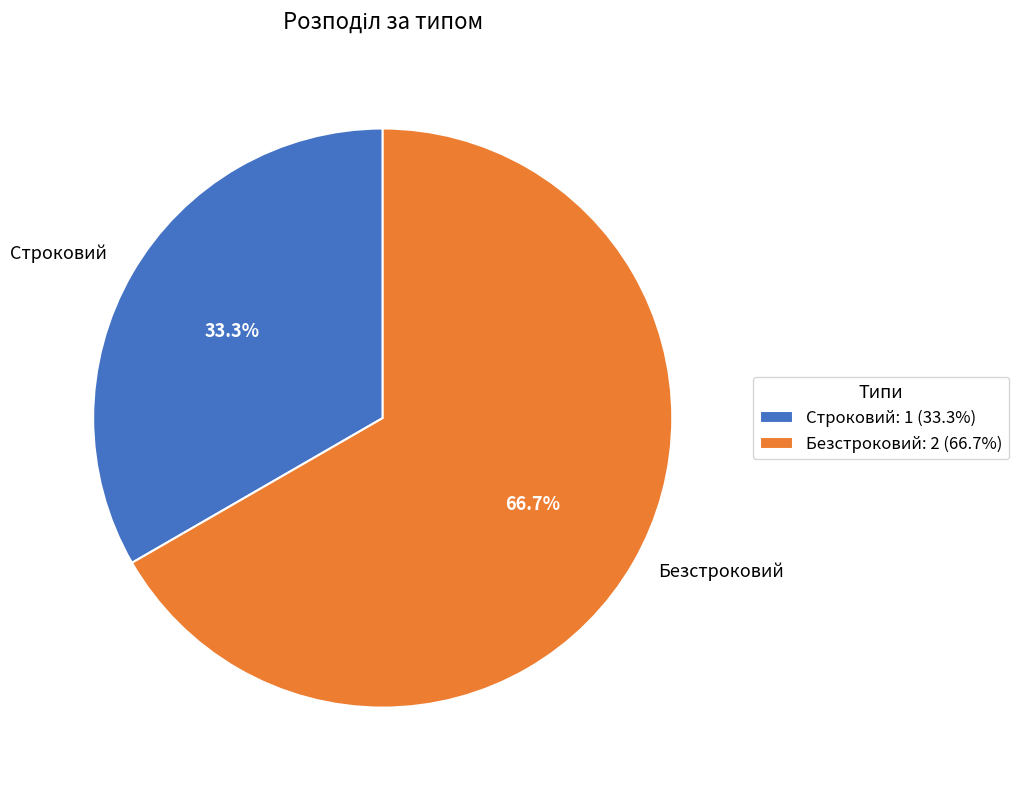

To the nearest percent, what percentage of the pie is Безстроковий?

67%